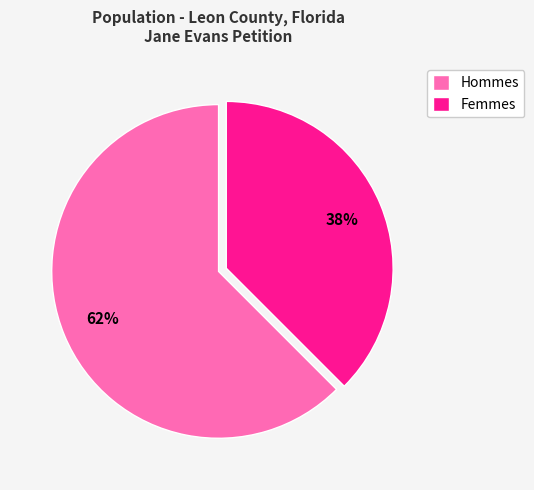

Which category accounts for the majority?

Hommes